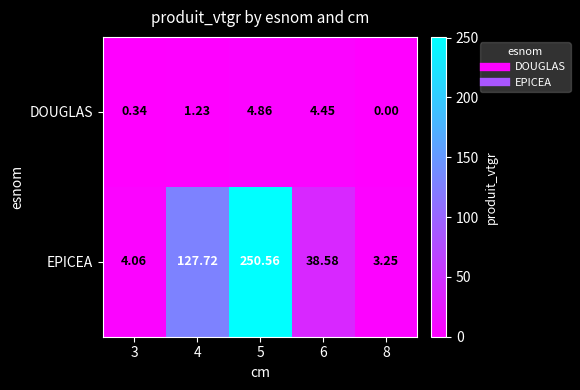

What is the greatest value displayed?

250.6